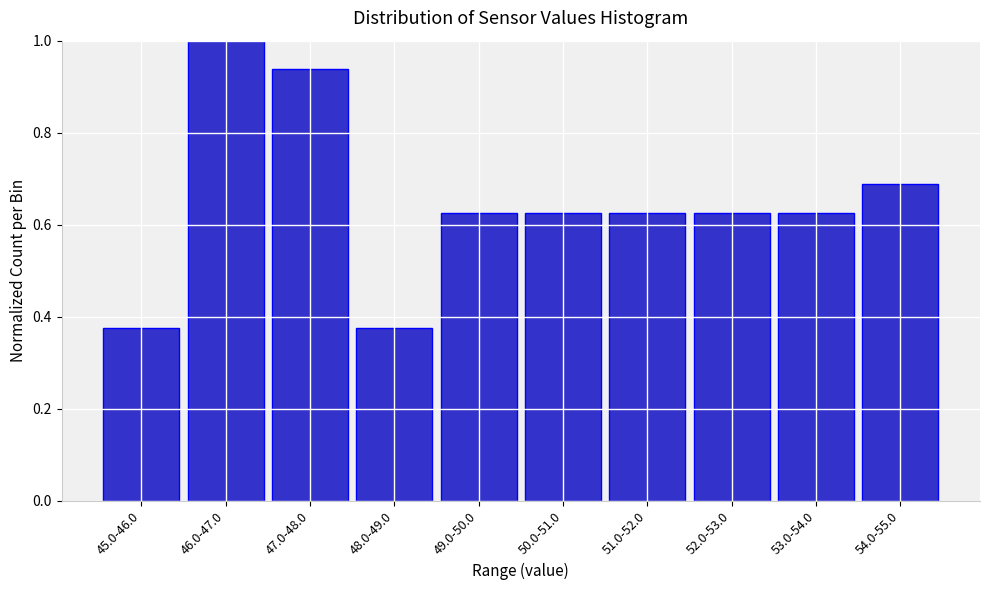

What position from the left is 49.0-50.0?

5